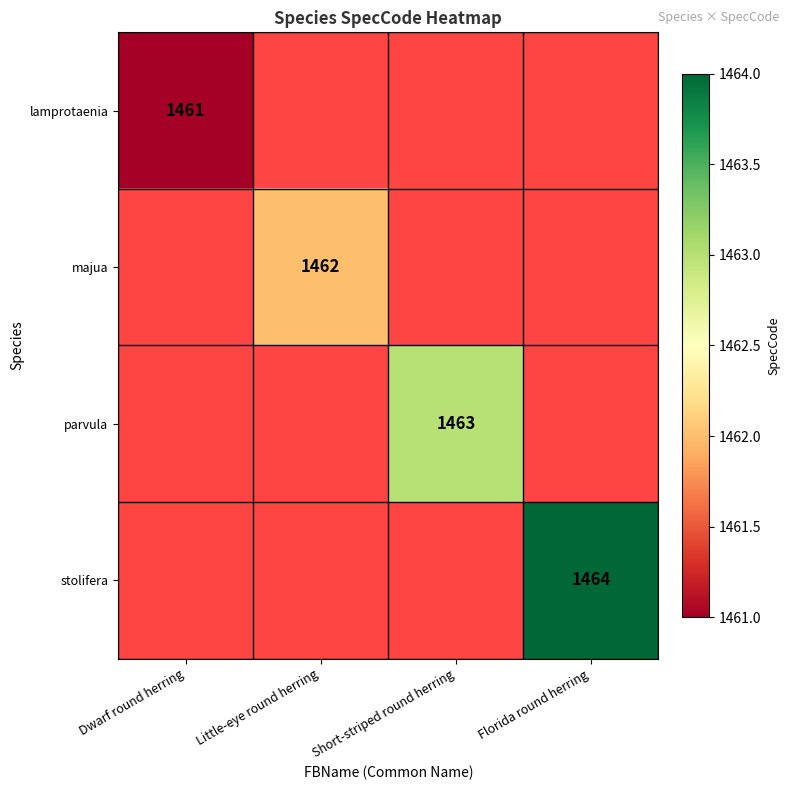

Which category has the lowest value across all series?

Dwarf round herring